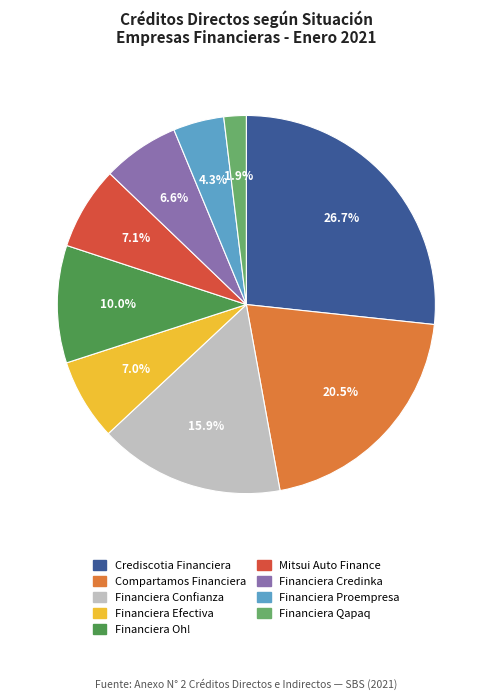

To the nearest percent, what is the average slice percentage?

11%